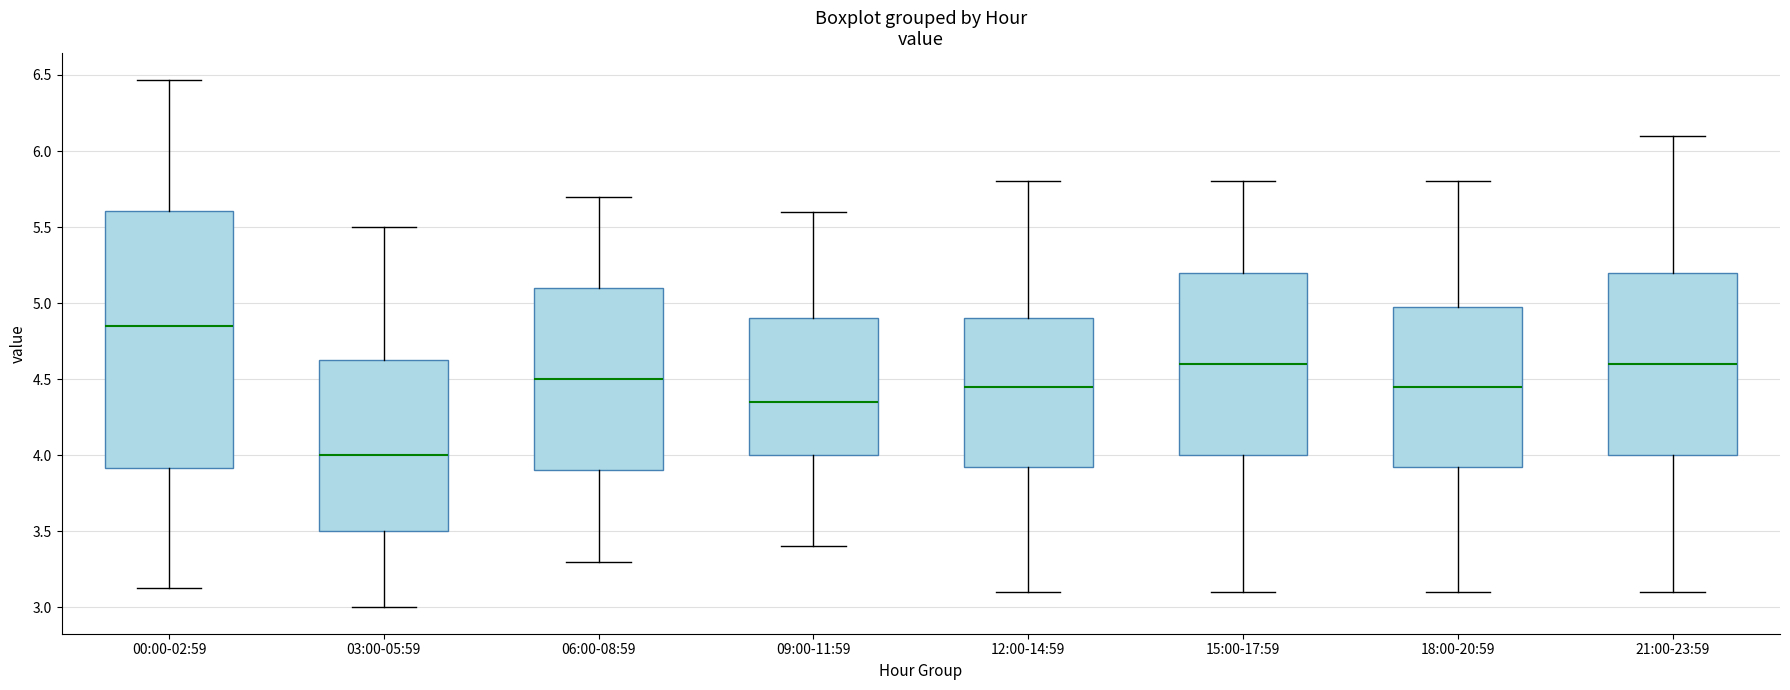

Reading left to right, transcribe this box plot: for each box, give where its median line is, the range the box spans, and where its two whiskers end, as read against the y-axis. The values are not printed on the chart, so give them approximately, as read against the axis.

00:00-02:59: median 4.85, box 3.90 to 5.60, whiskers 3.15 to 6.45
03:00-05:59: median 4.00, box 3.50 to 4.65, whiskers 3.00 to 5.50
06:00-08:59: median 4.50, box 3.90 to 5.10, whiskers 3.30 to 5.70
09:00-11:59: median 4.35, box 4.00 to 4.90, whiskers 3.40 to 5.60
12:00-14:59: median 4.45, box 3.95 to 4.90, whiskers 3.10 to 5.80
15:00-17:59: median 4.60, box 4.00 to 5.20, whiskers 3.10 to 5.80
18:00-20:59: median 4.45, box 3.95 to 5.00, whiskers 3.10 to 5.80
21:00-23:59: median 4.60, box 4.00 to 5.20, whiskers 3.10 to 6.10